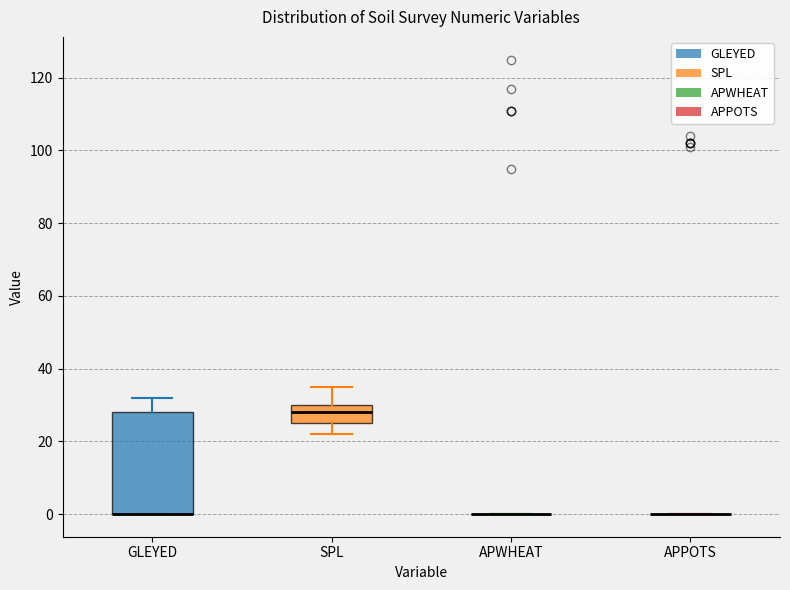

Where does the upper whisker of the box for SPL end on the y-axis? The values are not printed on the chart, so give them approximately, as read against the axis.

36